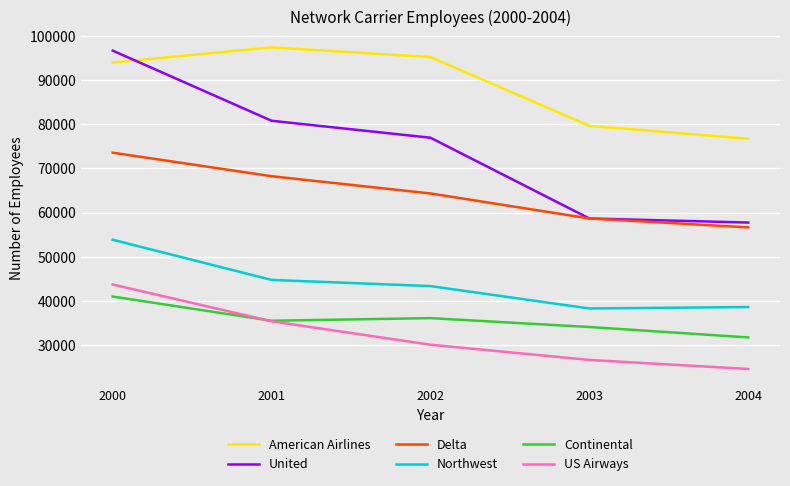

What is the greatest value displayed?

97378